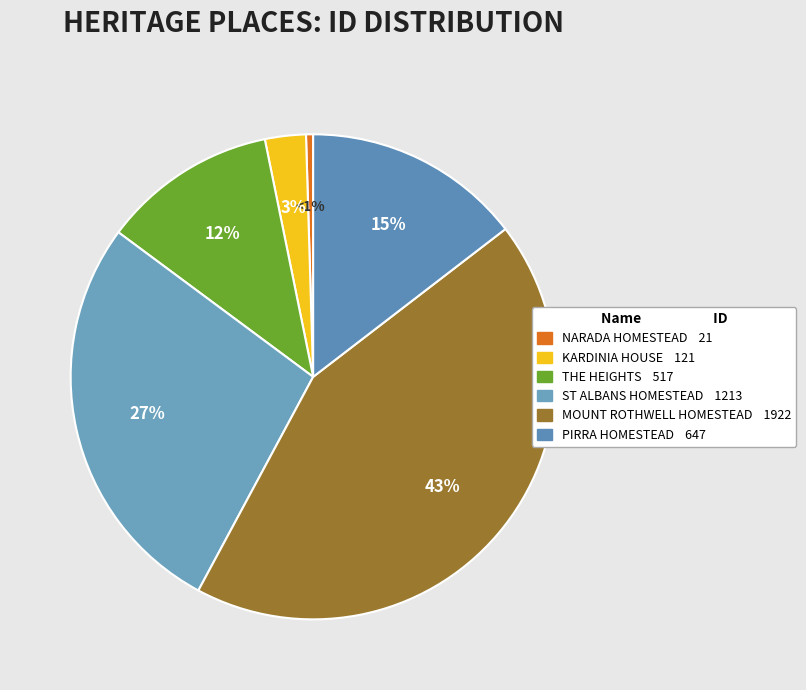

Which slice is the largest?

MOUNT ROTHWELL HOMESTEAD